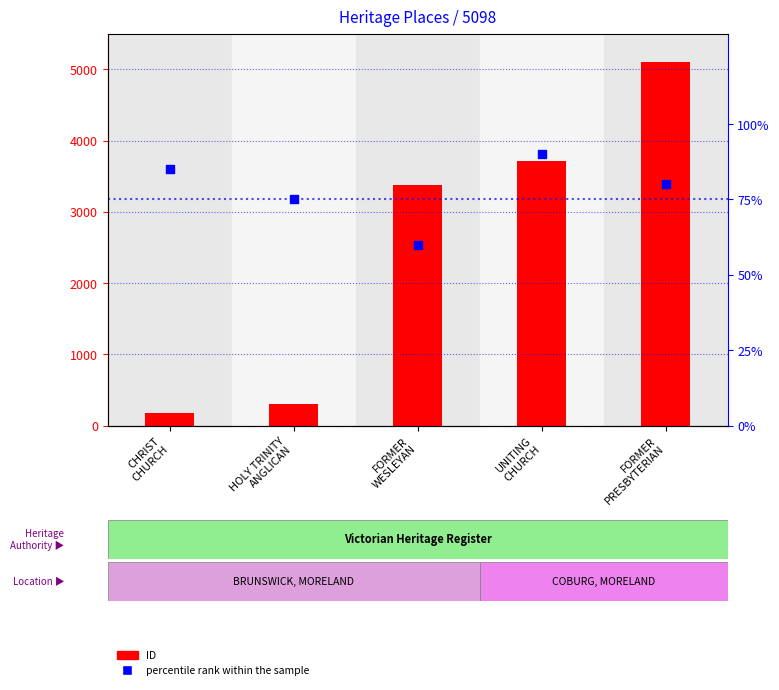

Which series reaches the maximum Y coordinate?

ID